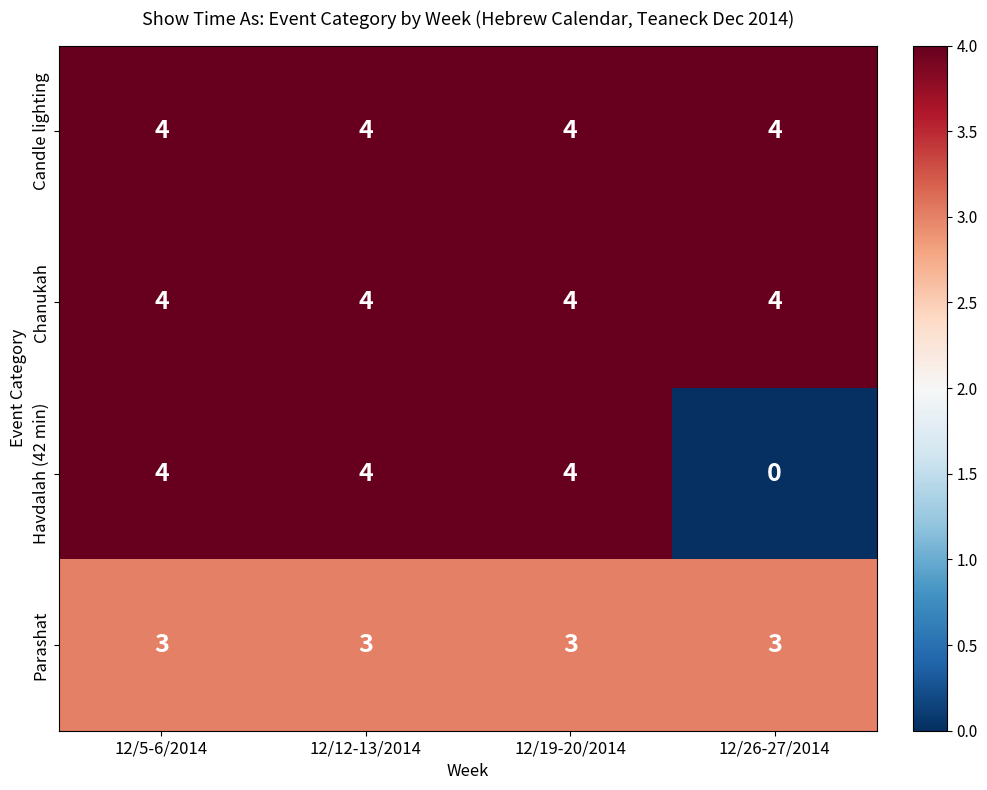

How many categories are shown in the chart?

4